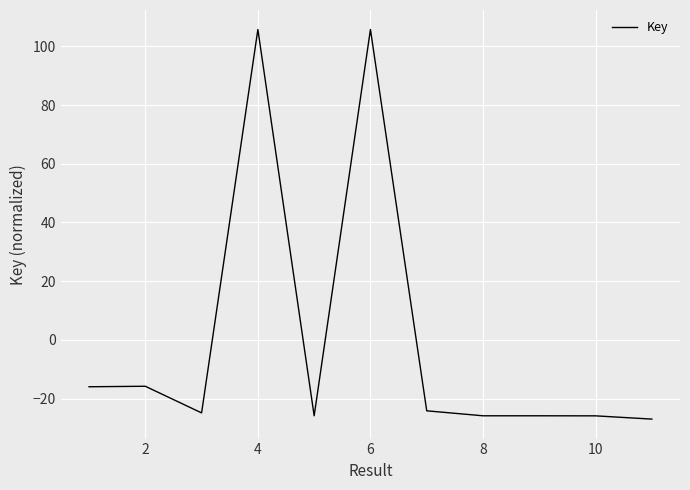

What is the difference between the maximum and minimum values?

132.8